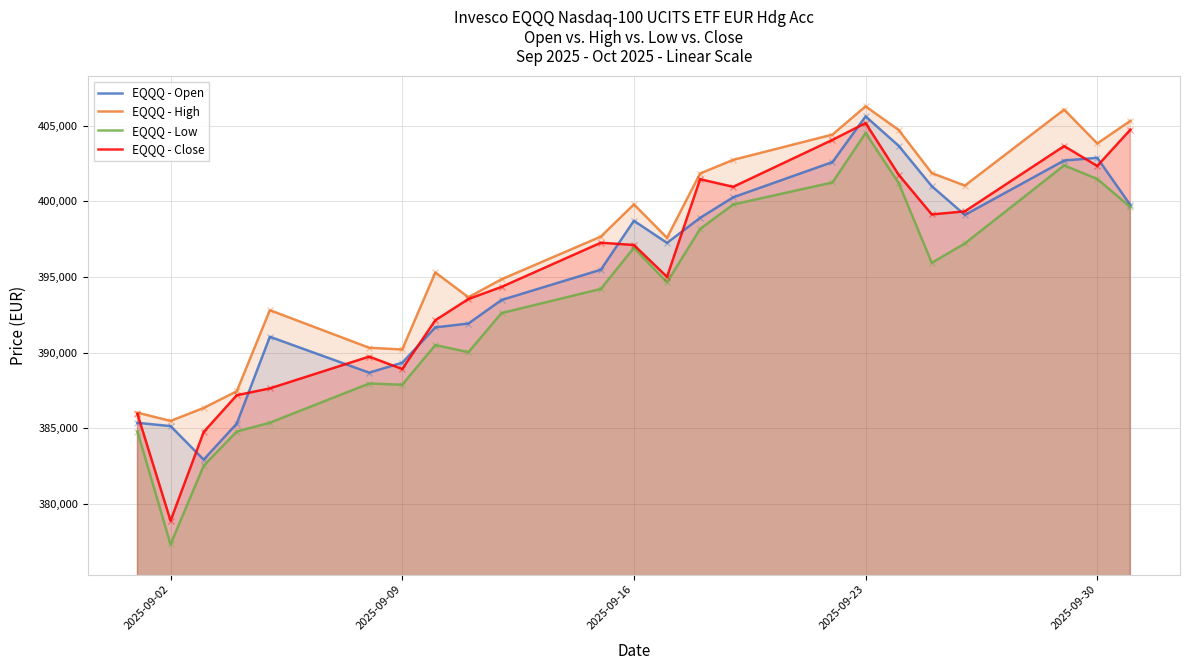

What is the difference between the highest and lowest values at 2025-09-23?

1767